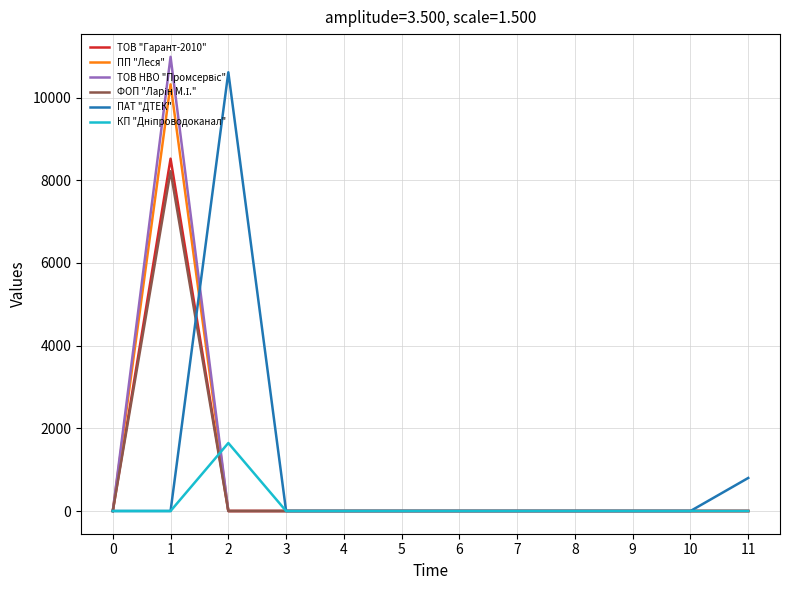

What is the difference between the highest and lowest values at 11?

799.3